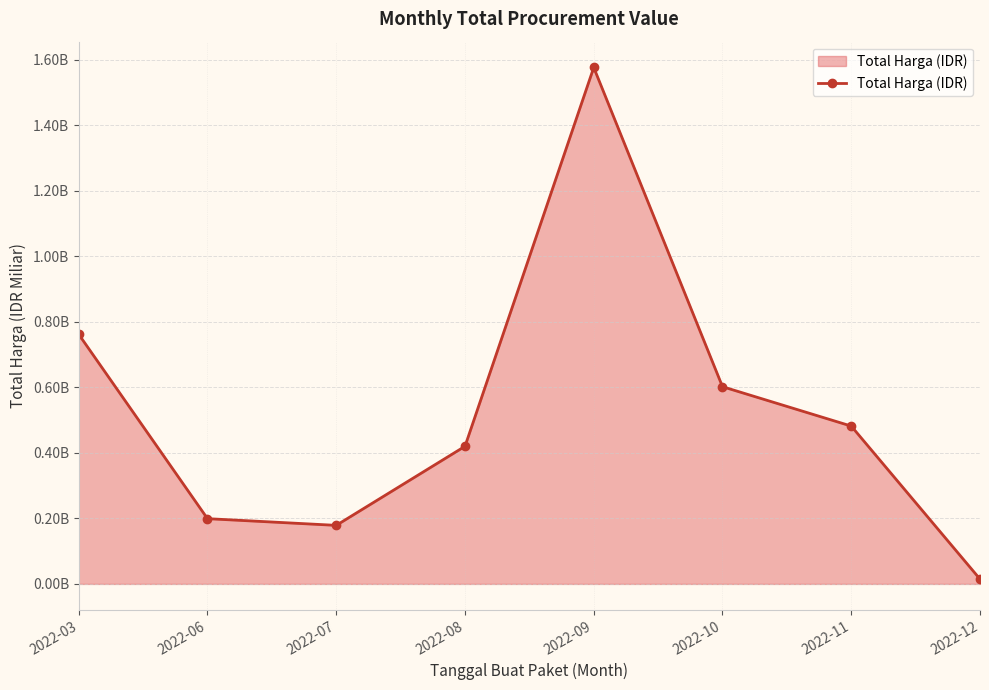

Where is the data nearest to the value 0?

2022-12